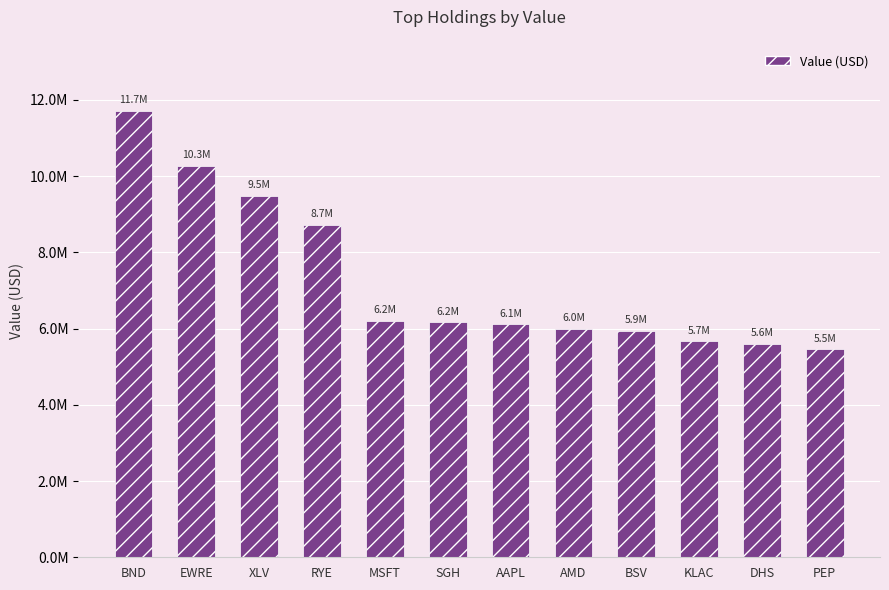

What position from the left is BND?

1